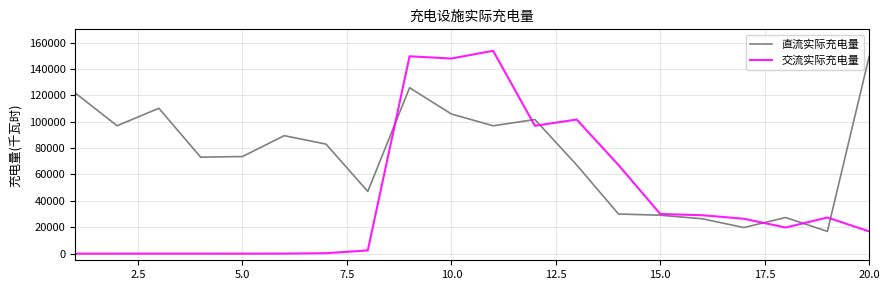

List the series in order of their overall mean, highest first.

直流实际充电量, 交流实际充电量